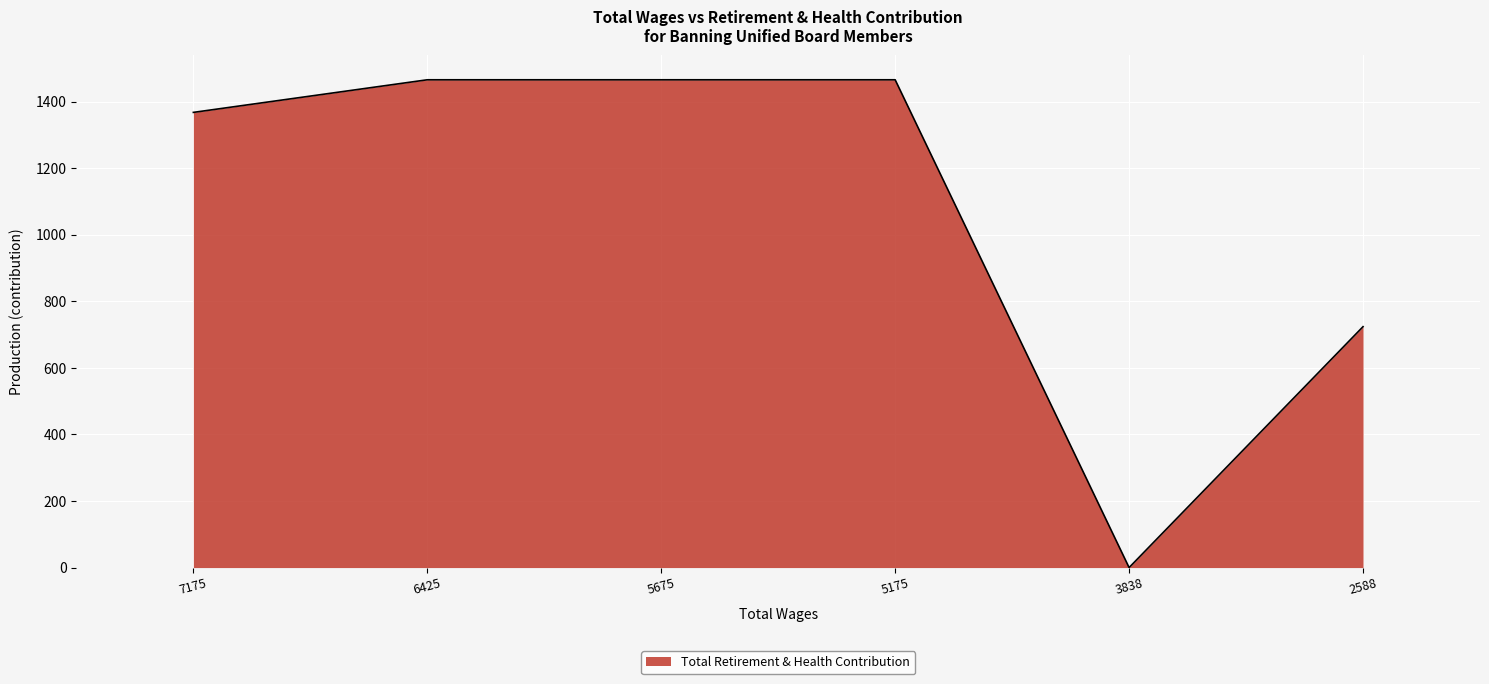

True or false: the data has more than 2 interior local peaks.

False